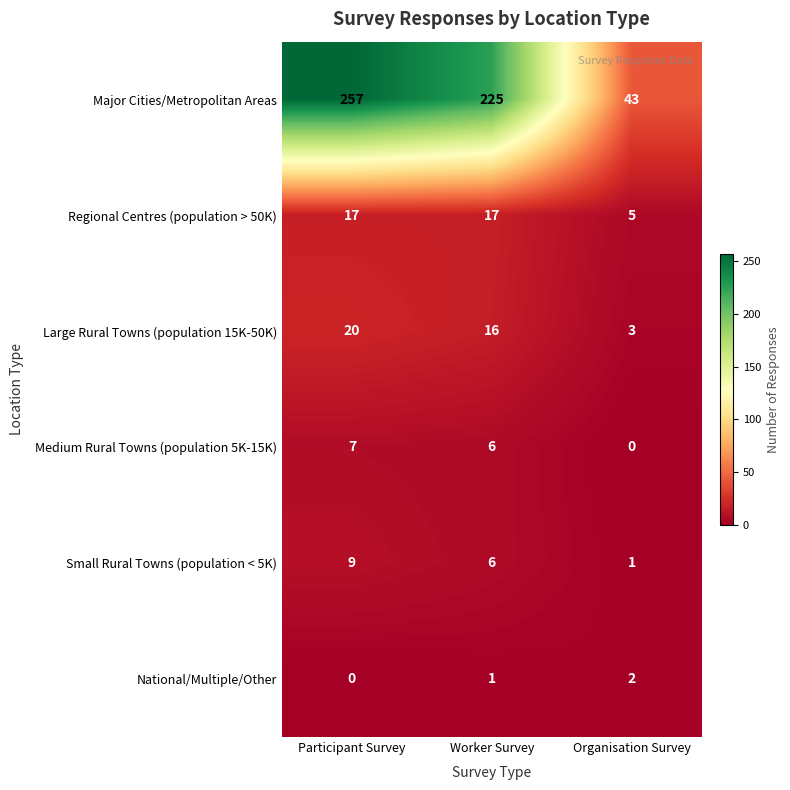

Where does the Medium Rural Towns (population 5K-15K) series first go above 6?

Participant Survey